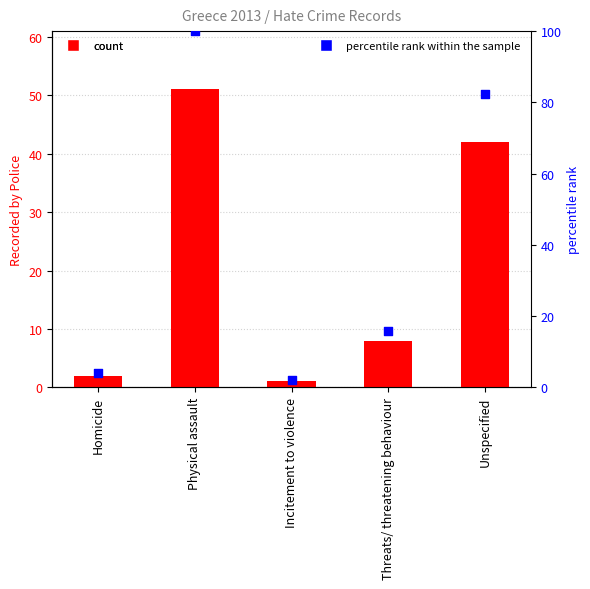

Which series contains the lowest Y value?

Recorded by Police